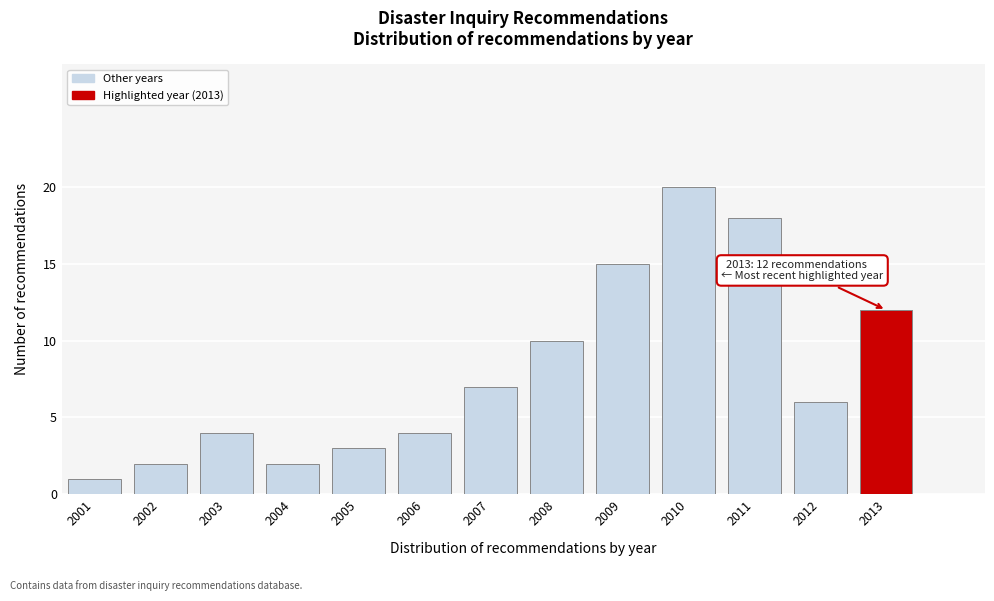

Reading left to right, list all the values displayed in this chart.

1	2	4	2	3	4	7	10	15	20	18	6	12